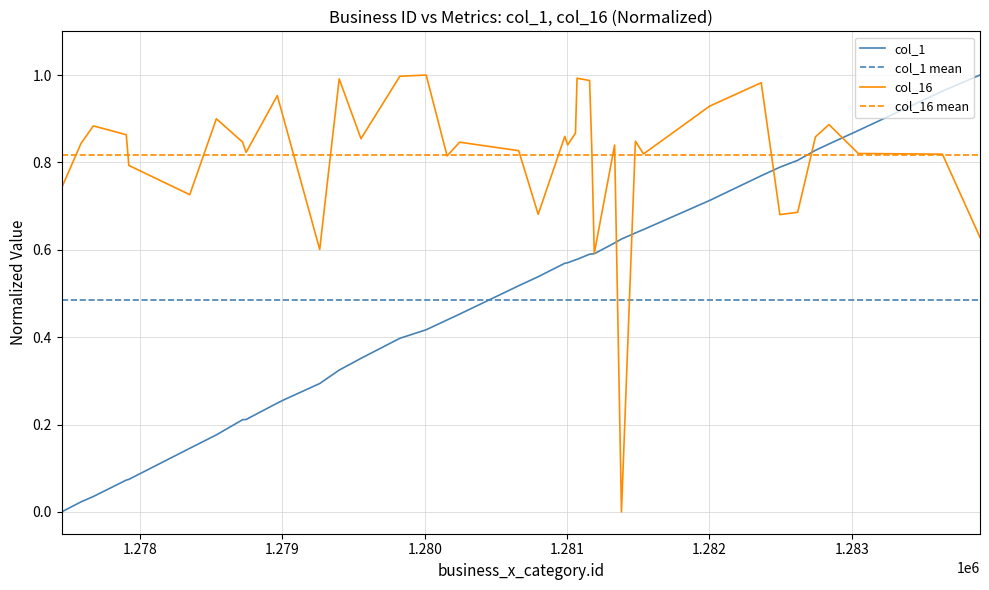

True or false: col_16 mean and col_1 mean cross at least once.

False